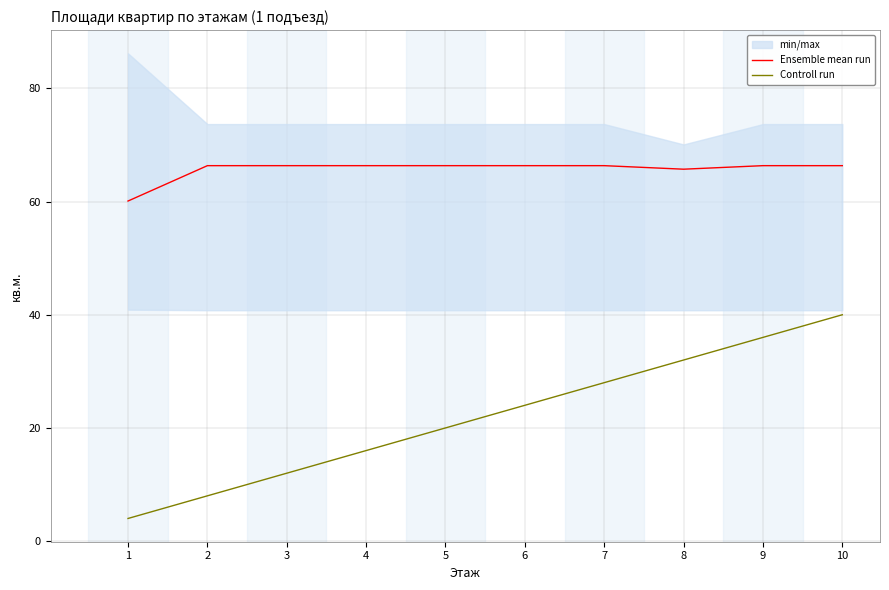

List the labels in order of Ensemble mean run value, smallest first.

1, 8, 2, 3, 4, 5, 6, 7, 9, 10